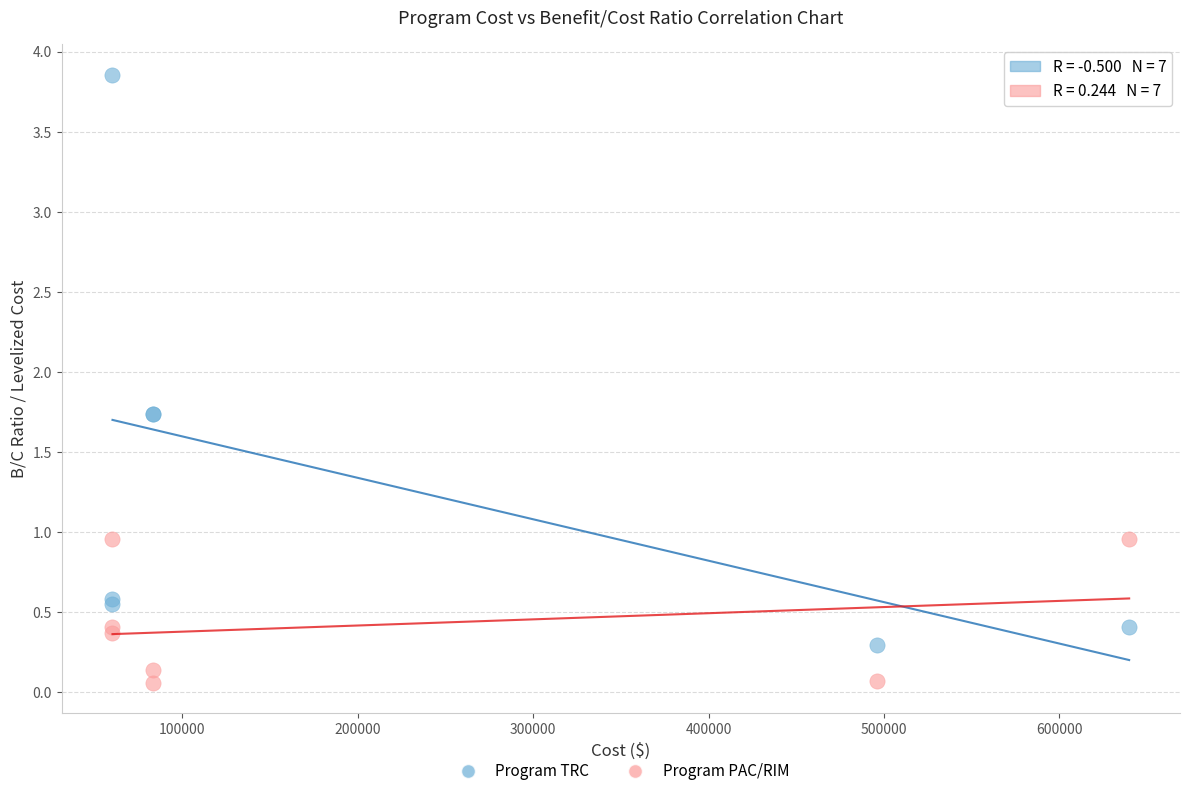

Which series has the widest spread of Y values?

Program TRC